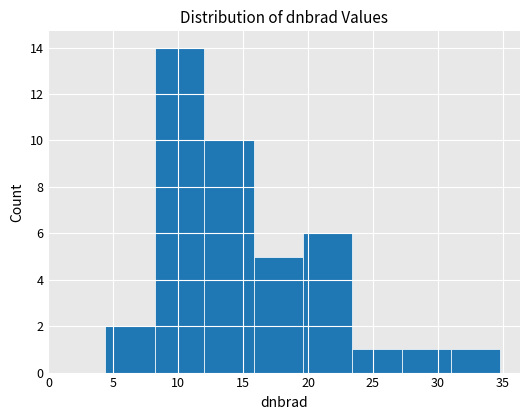

Reading left to right, transcribe this chart: for each bar, give the range it covers on the x-axis and its height. Neither the bar edges nor the heights are printed on the chart, so give them approximately, as read against the axes.

4.5 to 8.0: 2
8.0 to 12.0: 14
12.0 to 16.0: 10
16.0 to 19.5: 5
19.5 to 23.5: 6
23.5 to 27.0: 1
27.0 to 31.0: 1
31.0 to 35.0: 1